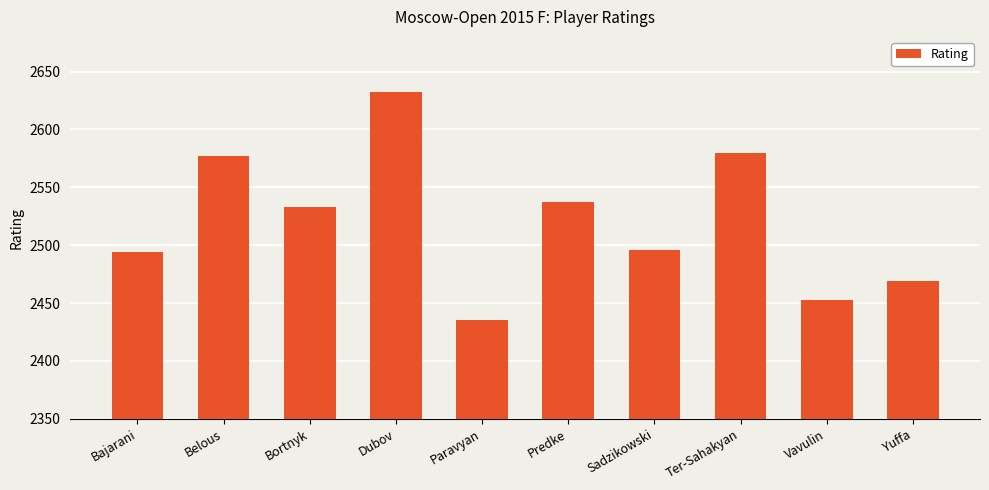

How many data points does each series have?

10